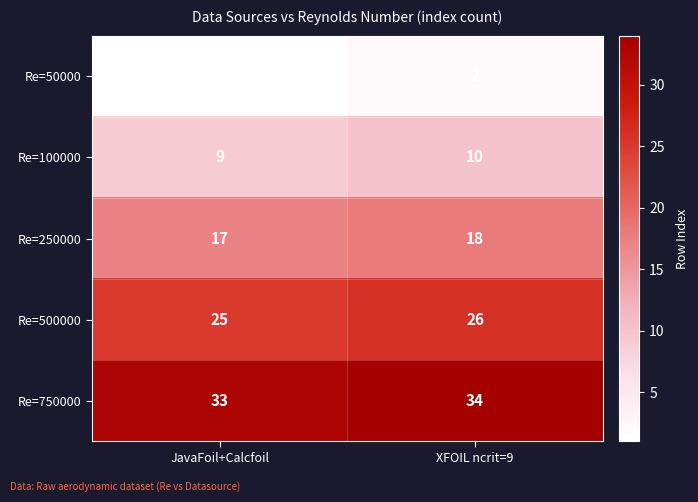

Reading left to right, transcribe all the data shown in this chart.

Re=50000: JavaFoil+Calcfoil=1	XFOIL ncrit=9=2
Re=100000: JavaFoil+Calcfoil=9	XFOIL ncrit=9=10
Re=250000: JavaFoil+Calcfoil=17	XFOIL ncrit=9=18
Re=500000: JavaFoil+Calcfoil=25	XFOIL ncrit=9=26
Re=750000: JavaFoil+Calcfoil=33	XFOIL ncrit=9=34